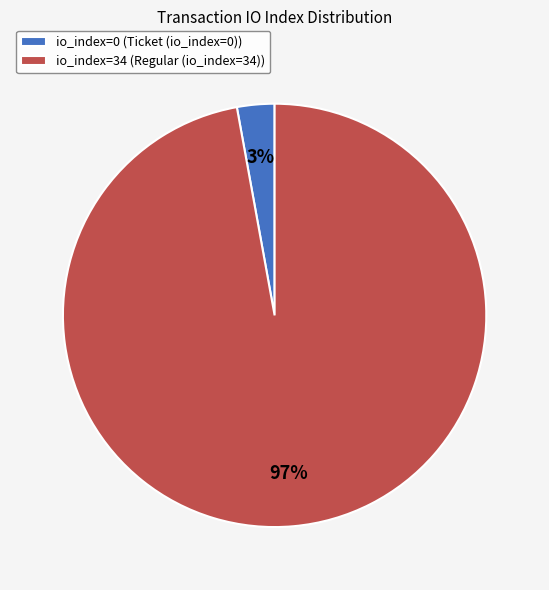

Which has a higher value, io_index=0 (Ticket (io_index=0)) or io_index=34 (Regular (io_index=34))?

io_index=34 (Regular (io_index=34))